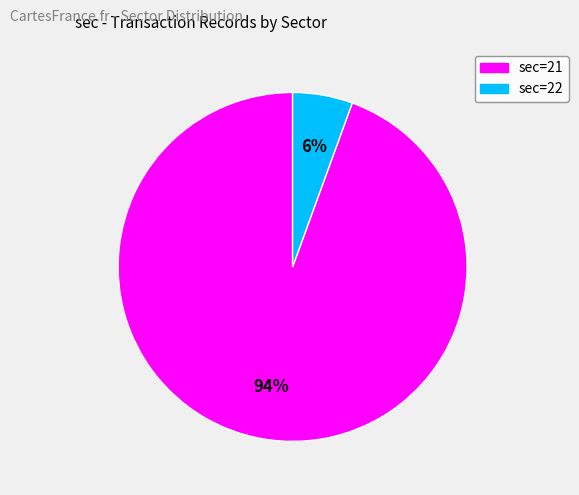

Which category has the smallest portion of the pie?

sec=22